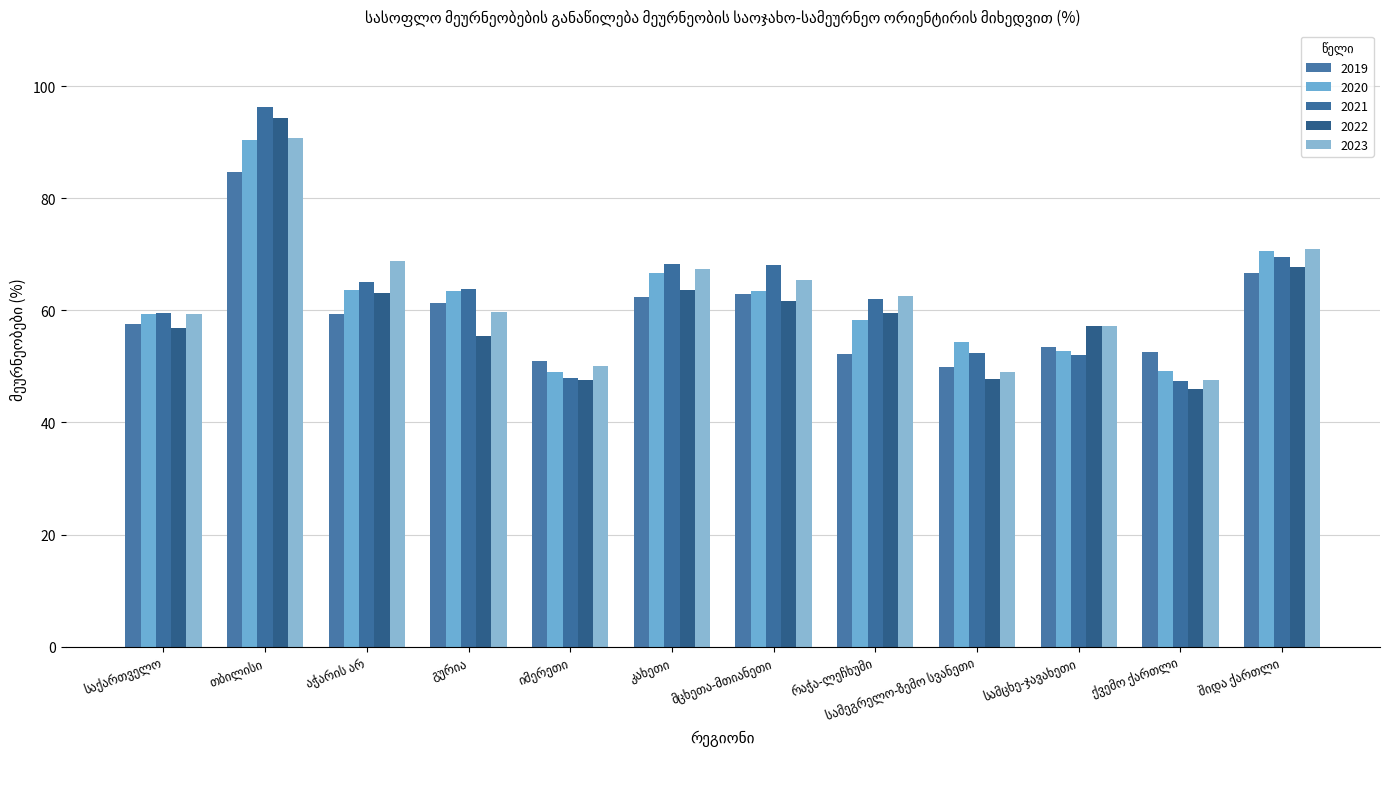

How many bars are there in total?

60